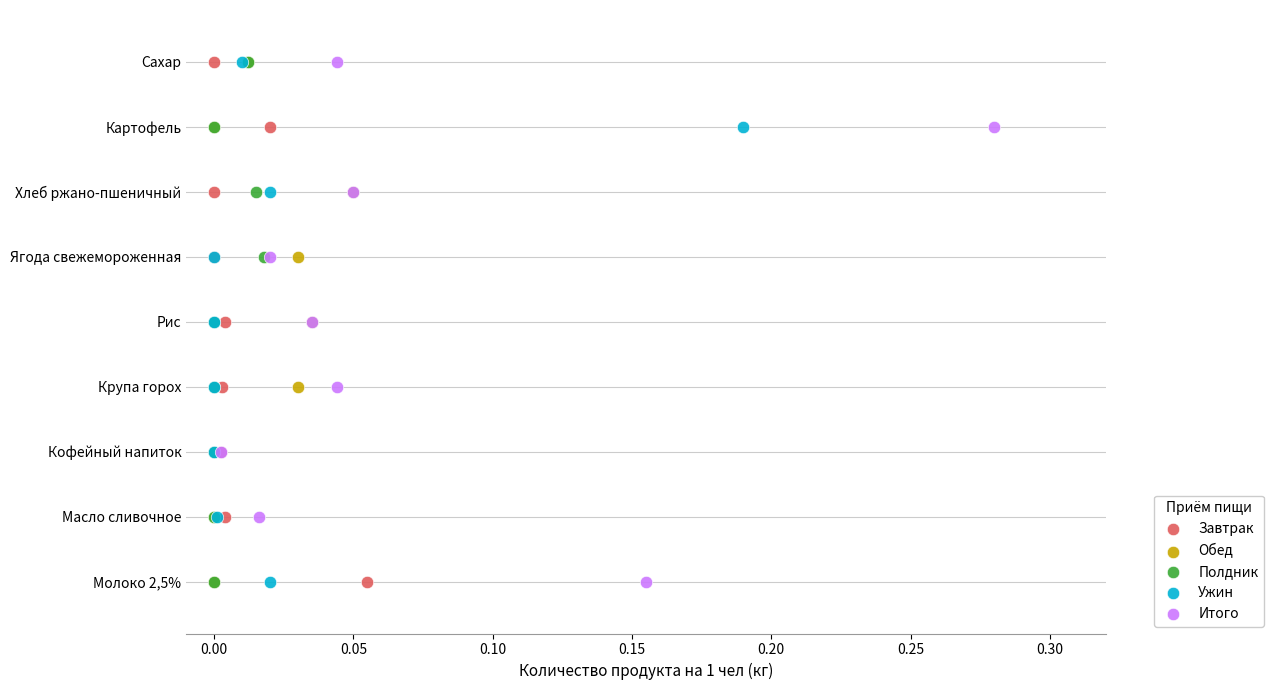

What are all the series names shown in the legend?

Завтрак, Обед, Полдник, Ужин, Итого